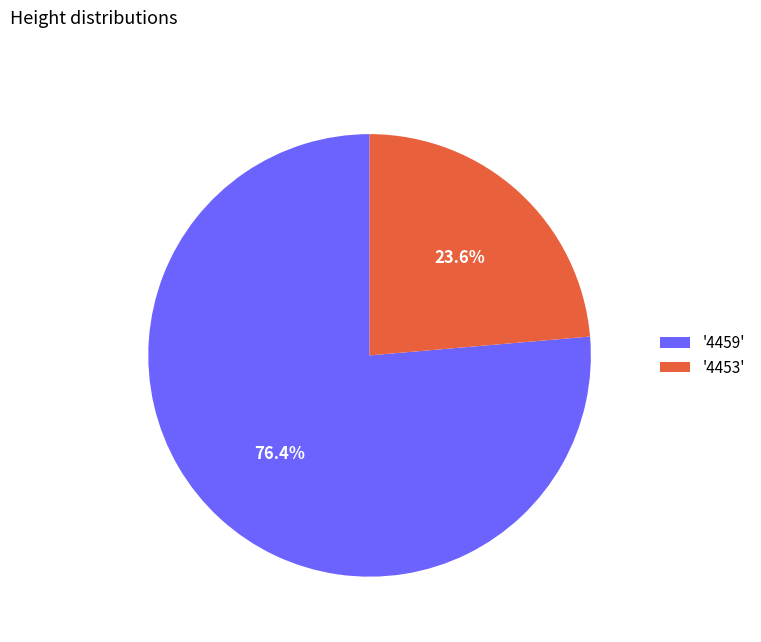

Which slice represents more than half of the pie?

'4459'